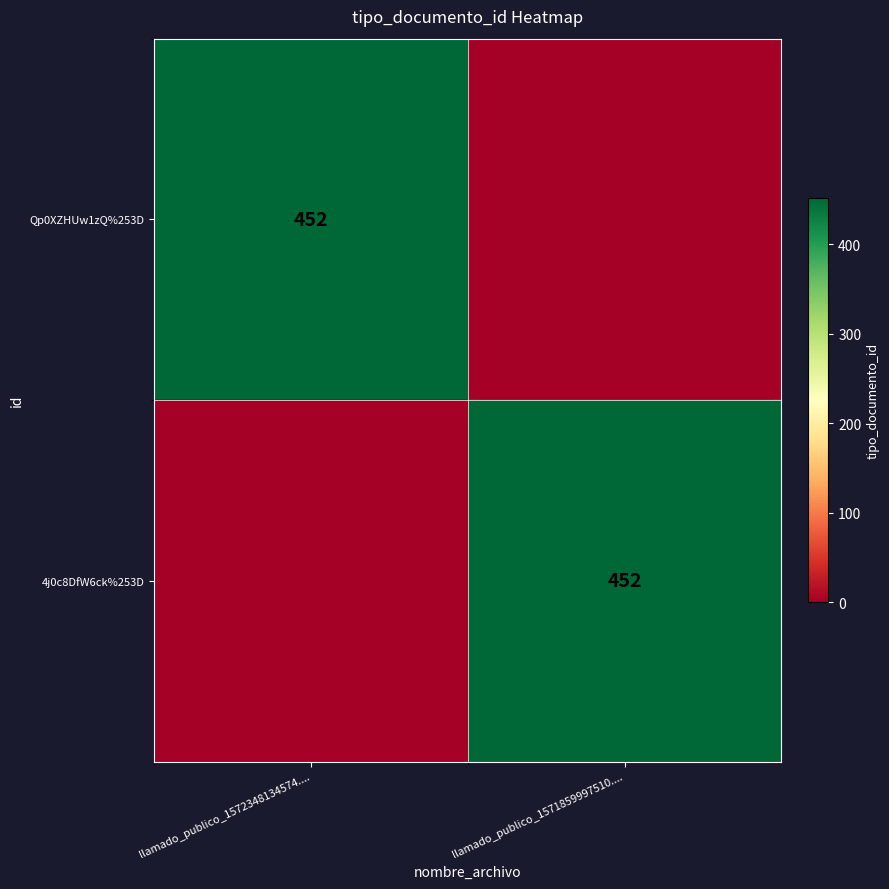

The Qp0XZHUw1zQ%253D series shows 452 at llamado_publico_1572348134574..... True or false?

True